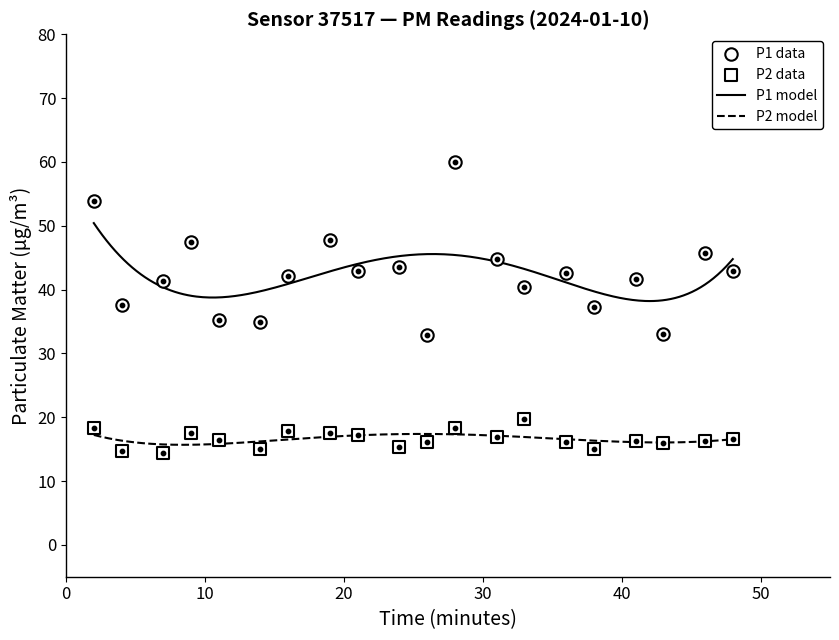

What is the total value across all series at 00:09?

65.0